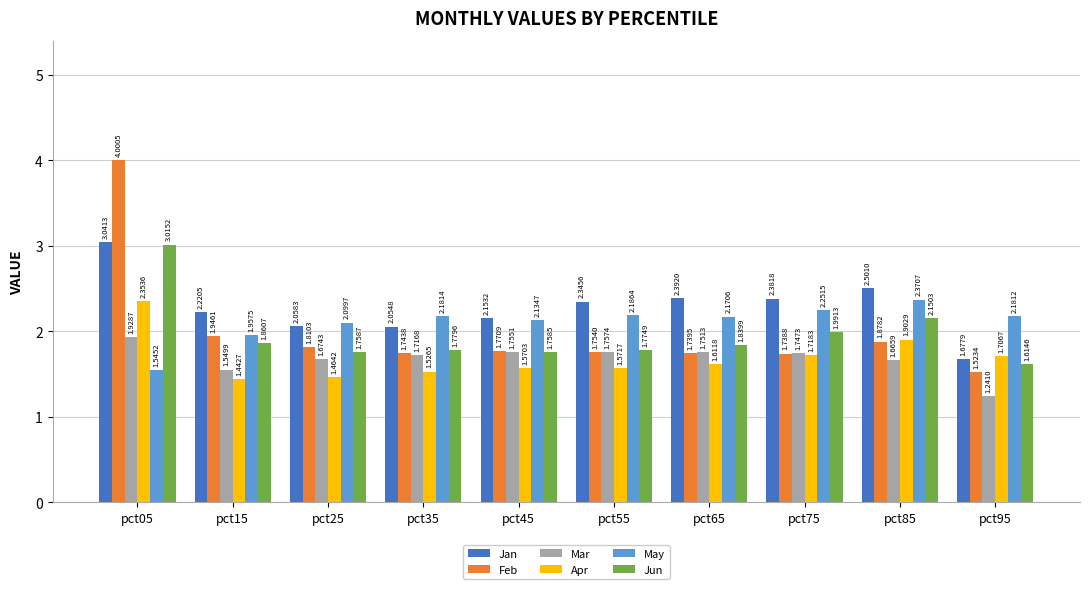

Does the chart contain stacked bars?

No